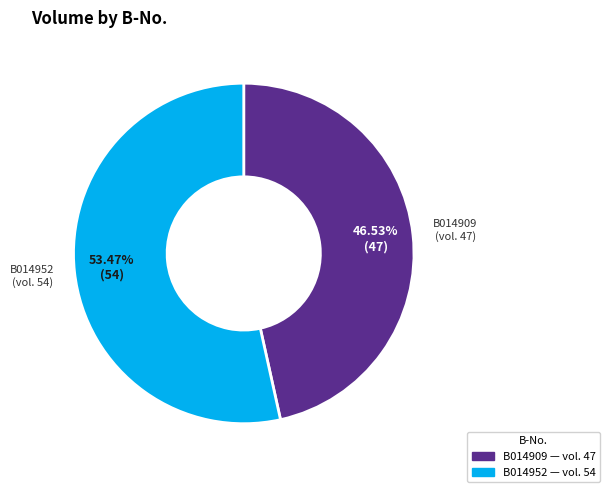

To the nearest percent, what is the difference between the largest and smallest slice percentages?

7%